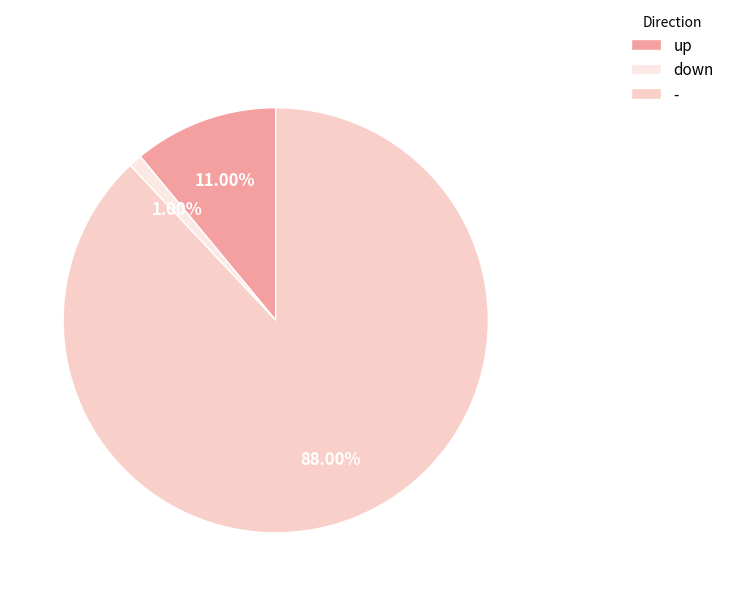

To the nearest percent, what is the combined percentage of - and down?

89%